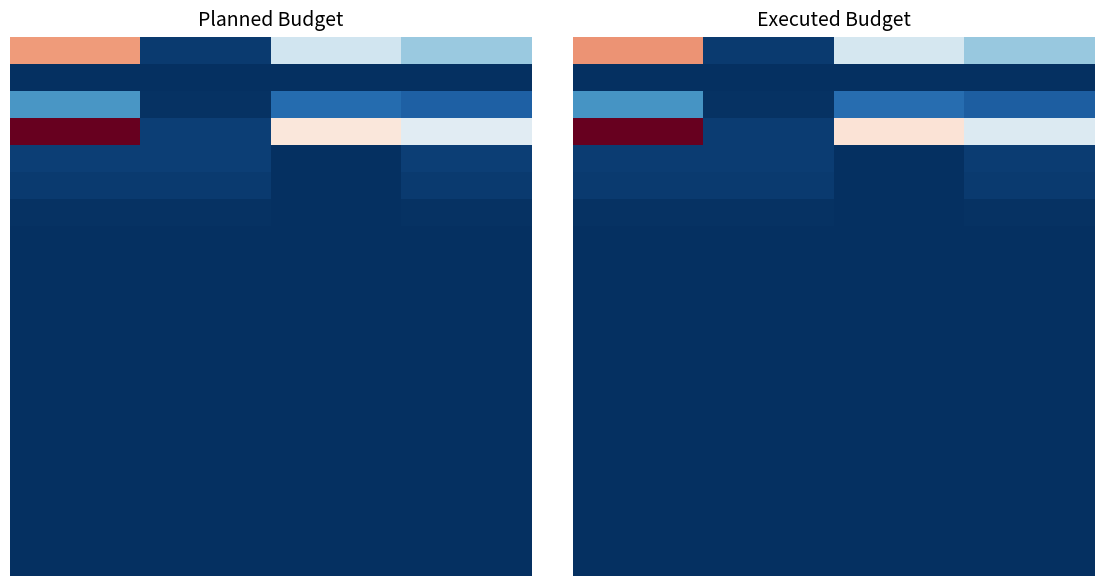

What is the difference between the highest and lowest values at 2?

25945947.4